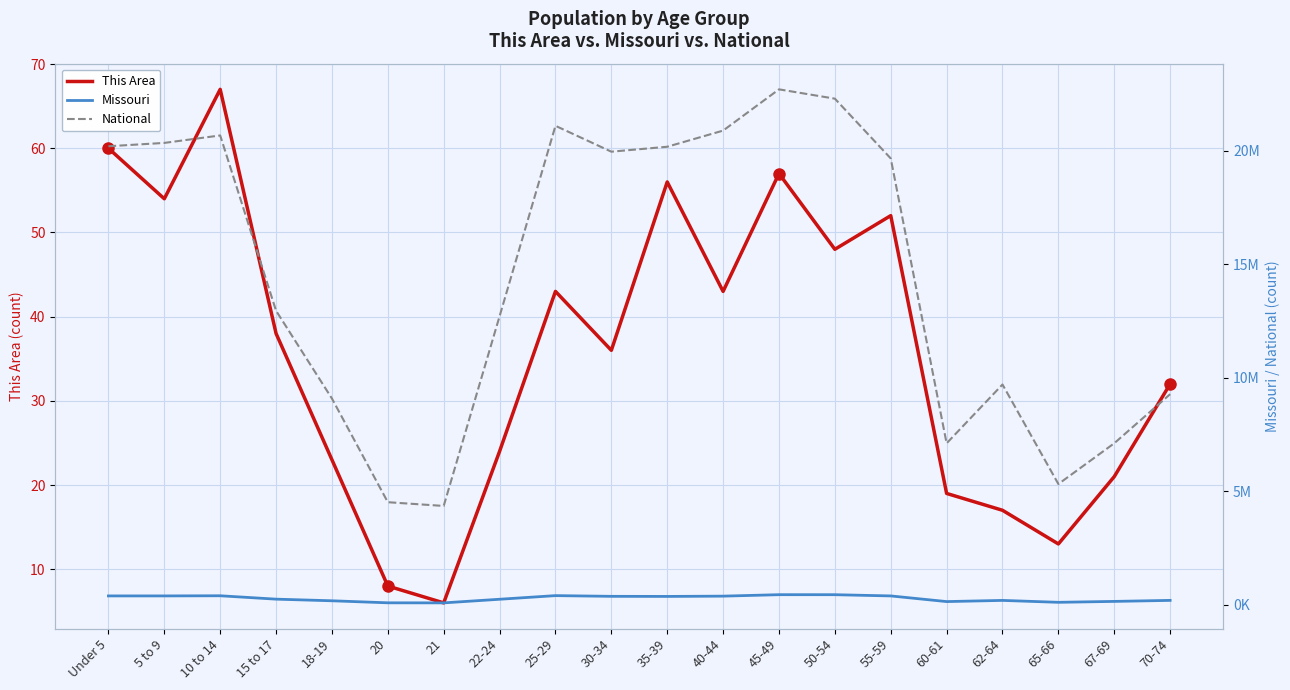

What is the spread (max minus min) of values at 5 to 9?

20348603